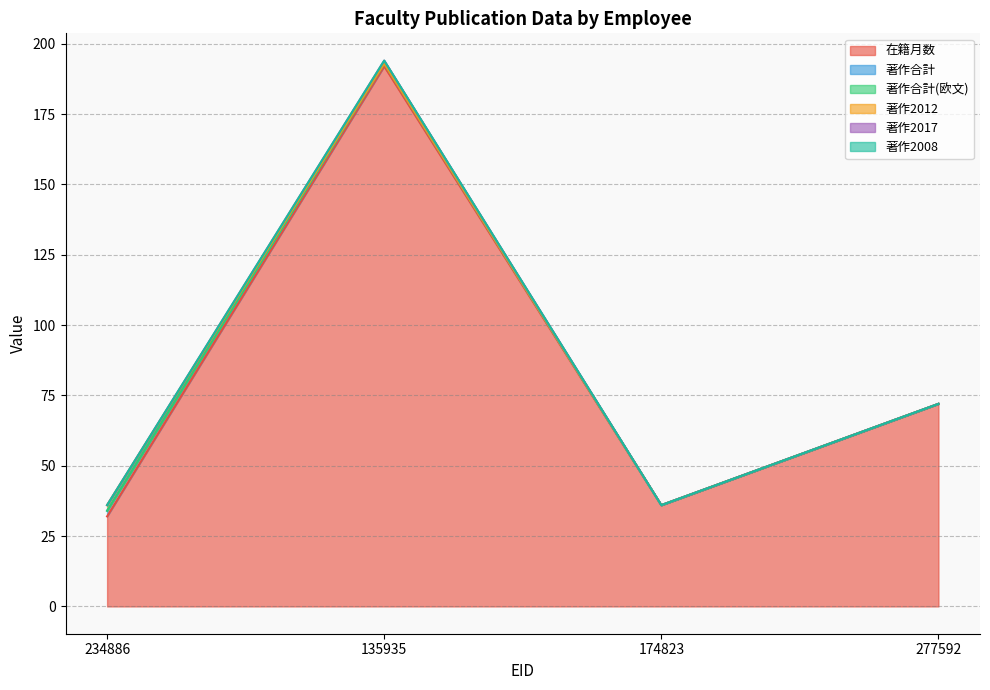

What is the label of the 3rd point from the right?

135935